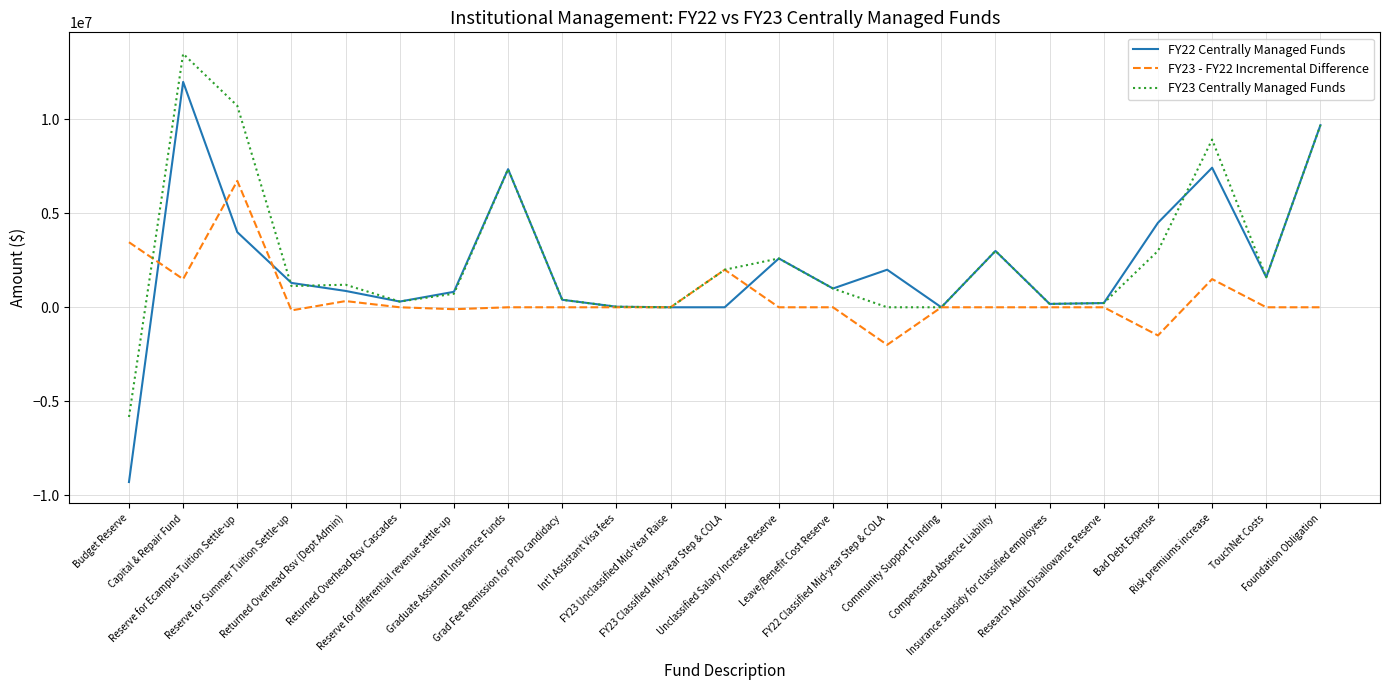

What is the difference between the maximum and second lowest values in the FY22 Centrally Managed Funds series?

12000000.0